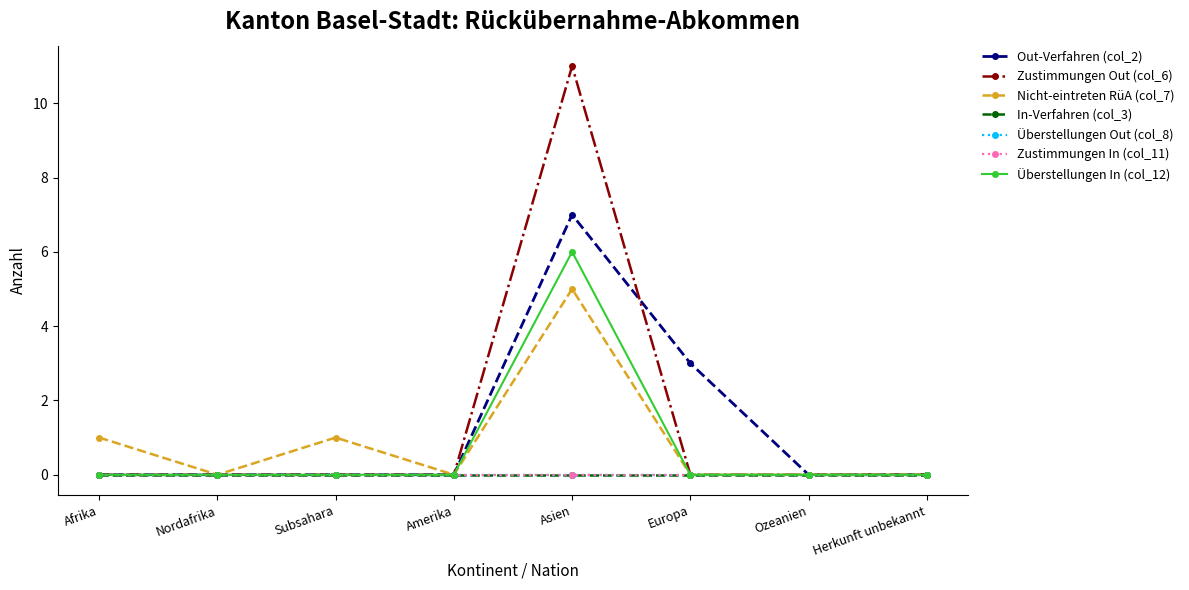

Does the chart have visible grid lines?

No